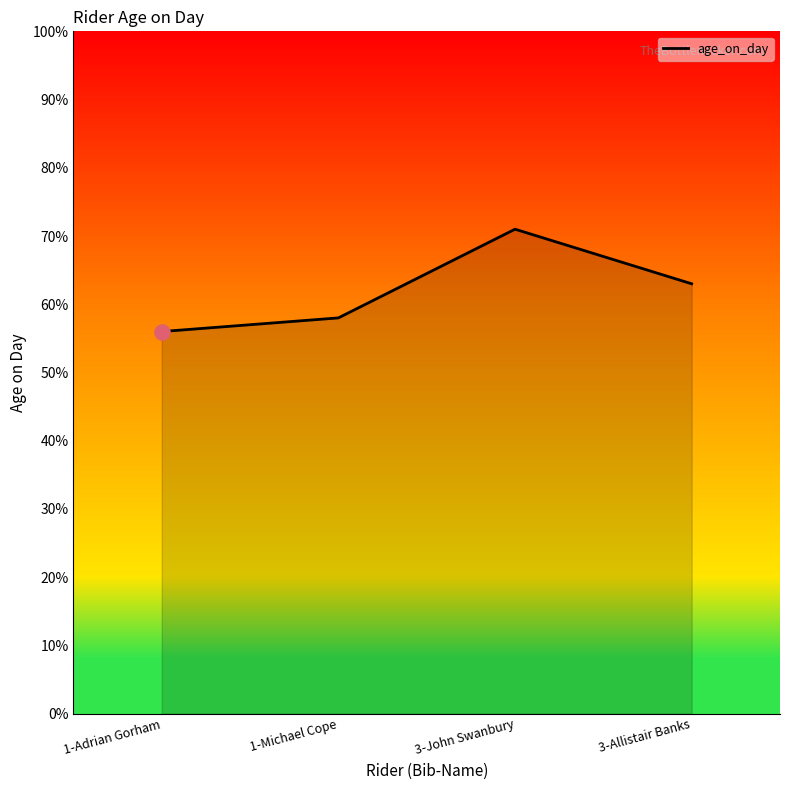

What is the change in value from 1-Adrian Gorham to 3-John Swanbury?

+15